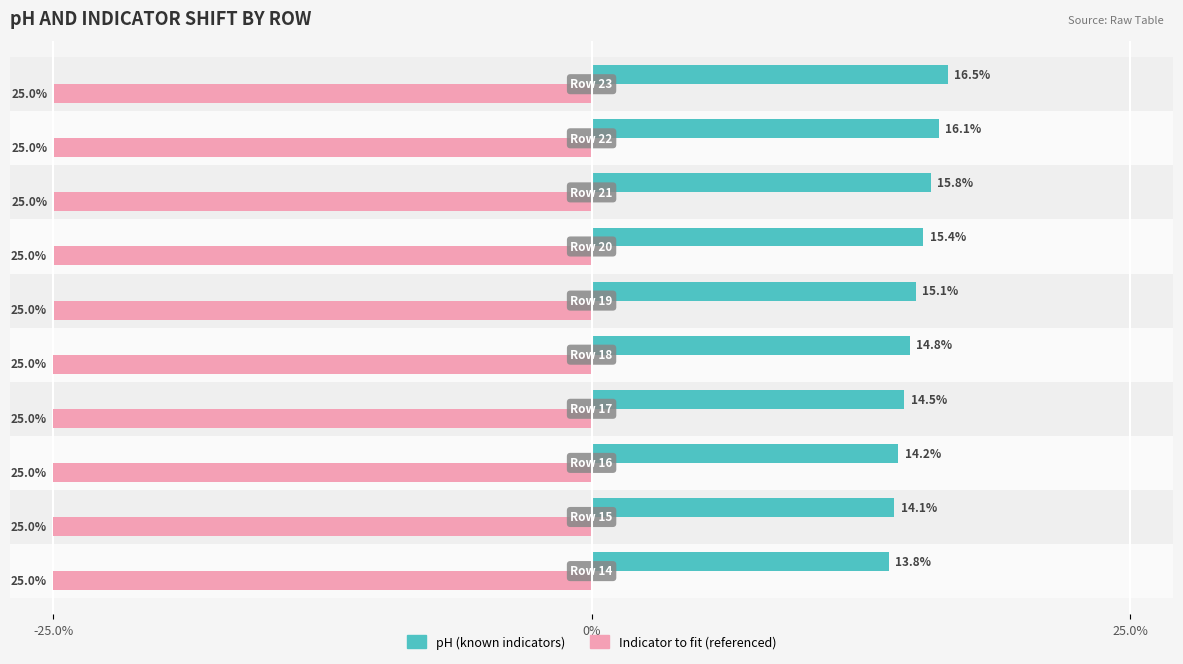

What is the difference between the second highest and minimum values in the pH (known indicators) series?

2.3